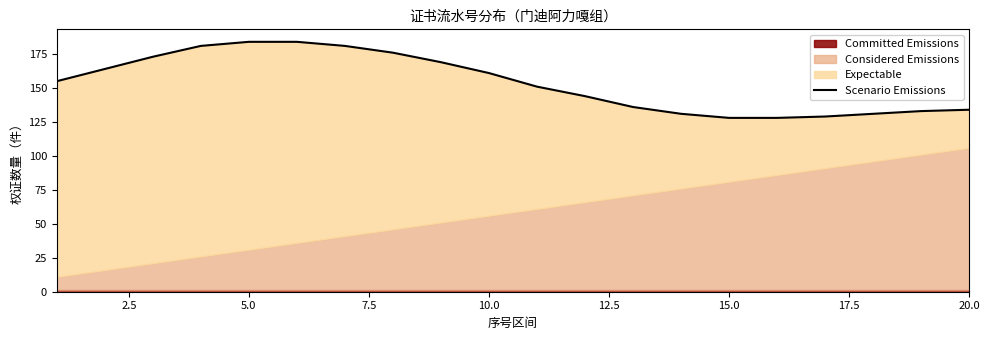

What is the value of the 17th point from the left?

129